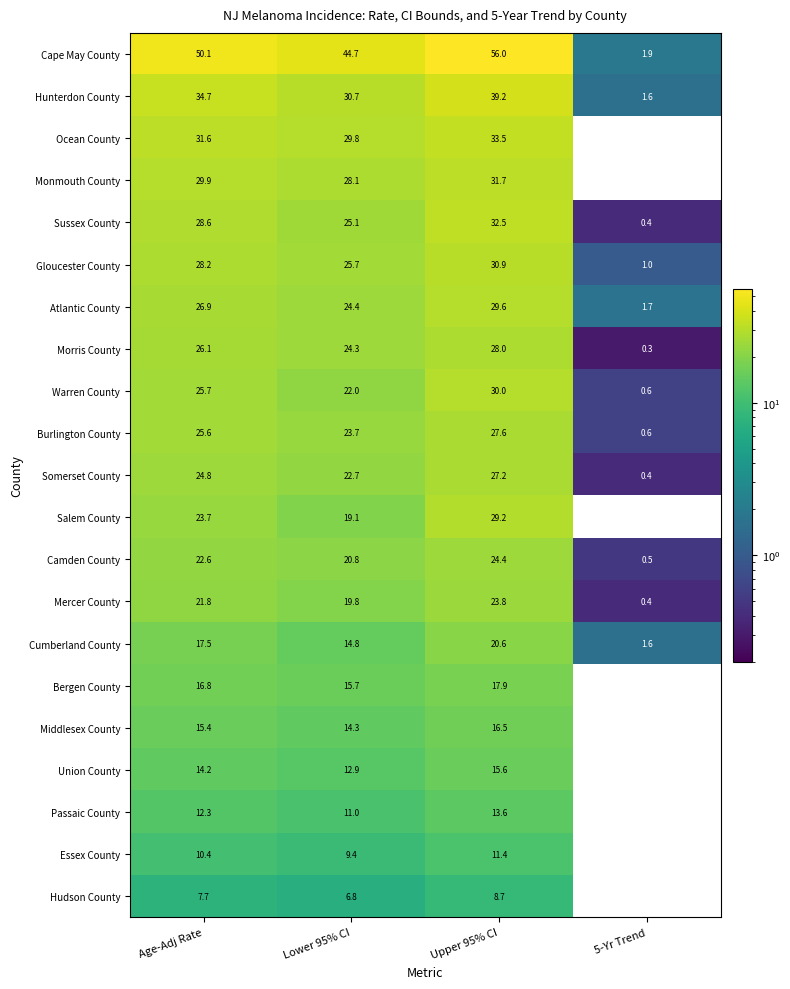

The Gloucester County series shows 28.2 at Age-Adj Rate. True or false?

True